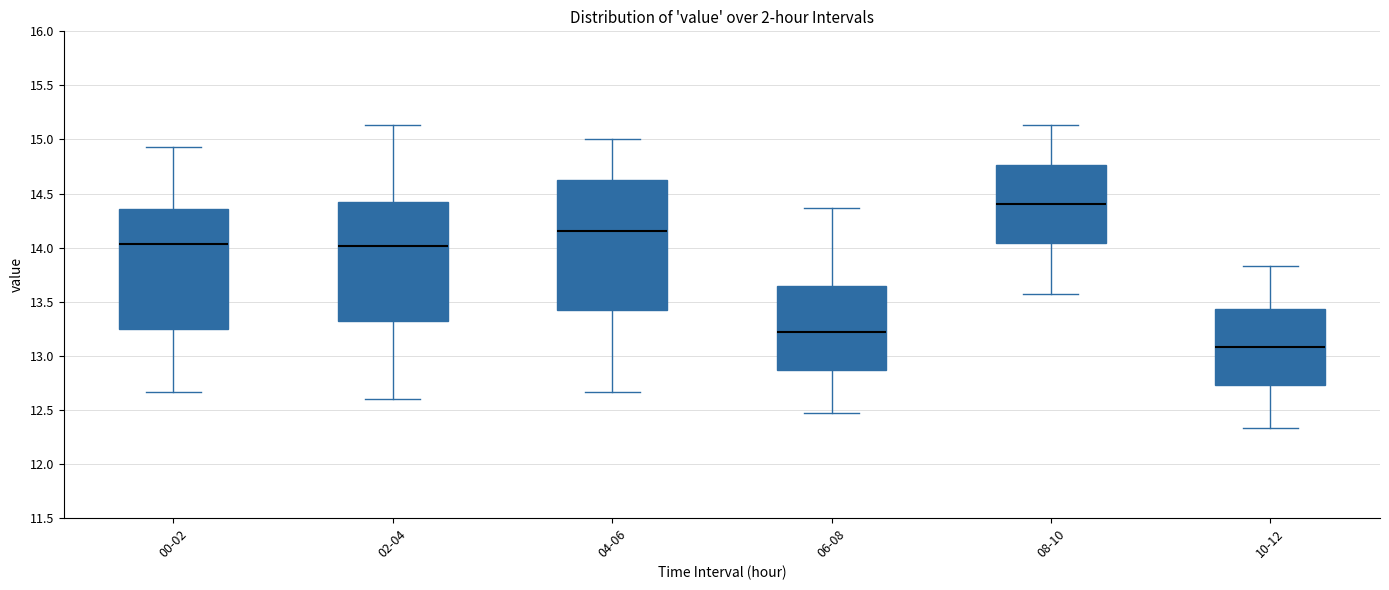

Reading left to right, read every box against the y-axis: the position of its median line, the range the box covers, and the ends of its whiskers. The values are not printed on the chart, so give them approximately, as read against the axis.

00-02: median 14.05, box 13.25 to 14.35, whiskers 12.65 to 14.95
02-04: median 14.00, box 13.35 to 14.40, whiskers 12.60 to 15.15
04-06: median 14.15, box 13.45 to 14.60, whiskers 12.65 to 15.00
06-08: median 13.20, box 12.85 to 13.65, whiskers 12.45 to 14.35
08-10: median 14.40, box 14.05 to 14.75, whiskers 13.55 to 15.15
10-12: median 13.10, box 12.75 to 13.45, whiskers 12.35 to 13.85